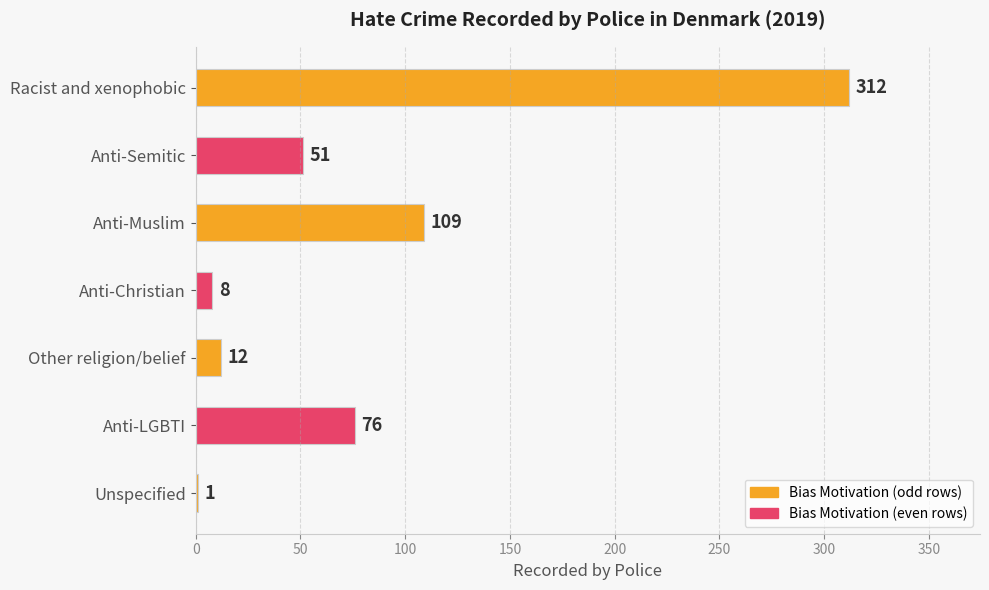

What is the average value?

81